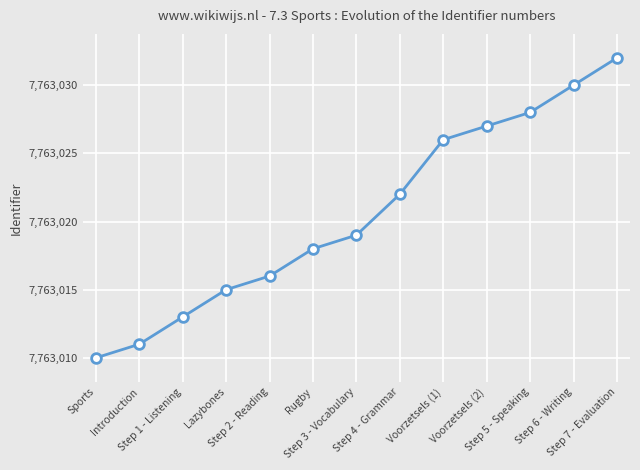

True or false: the data shows 7763028 at Step 5 - Speaking.

True